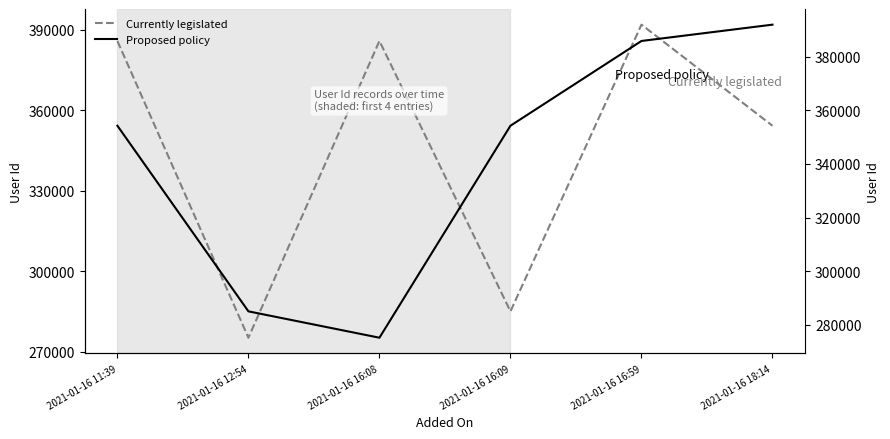

What position from the left is 2021-01-16 16:09?

4